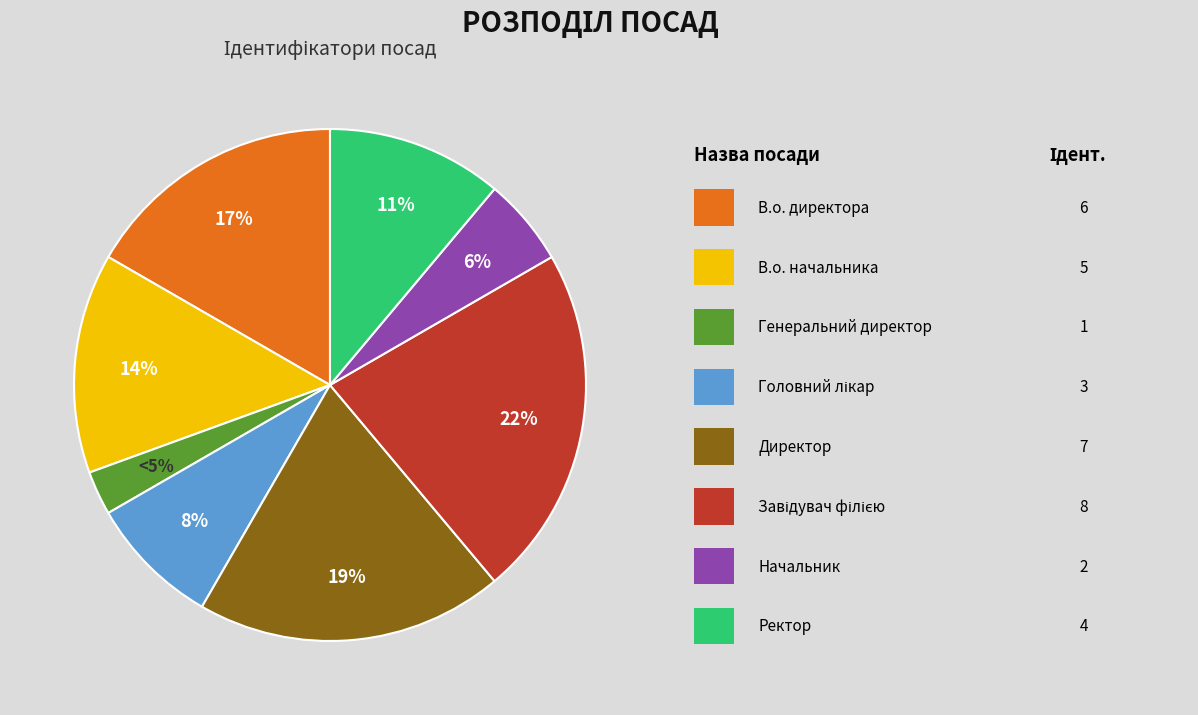

What portion of the pie excludes Головний лікар?

91.7%